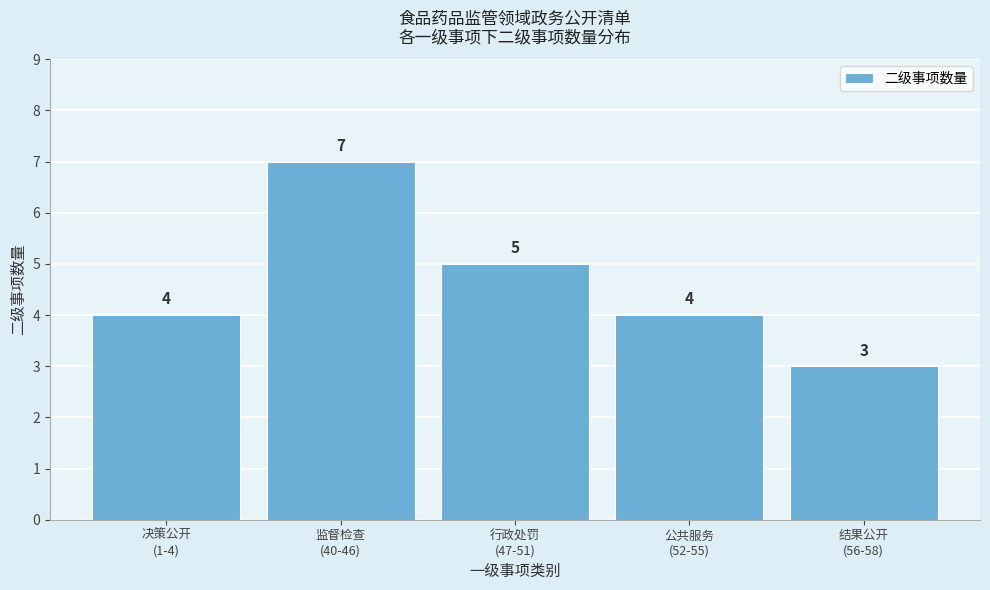

Reading left to right, list all the values displayed in this chart.

4	7	5	4	3